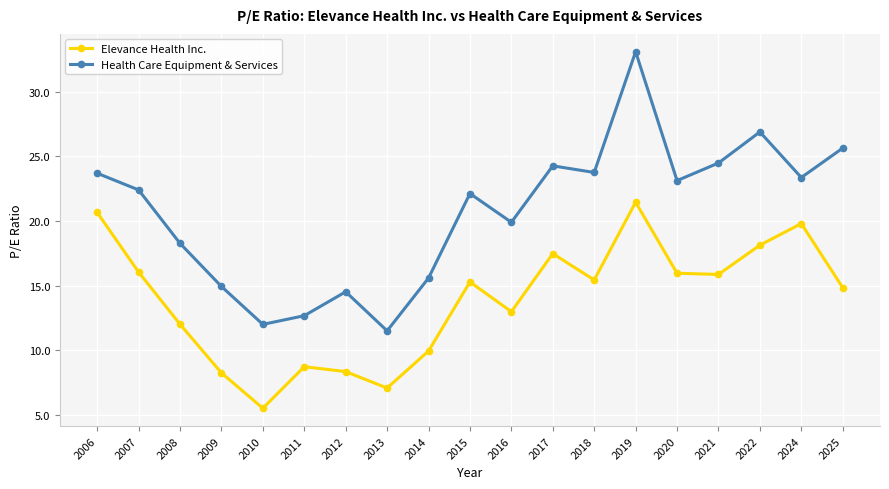

Rank the series by their maximum value, from lowest to highest.

Elevance Health Inc., Health Care Equipment & Services